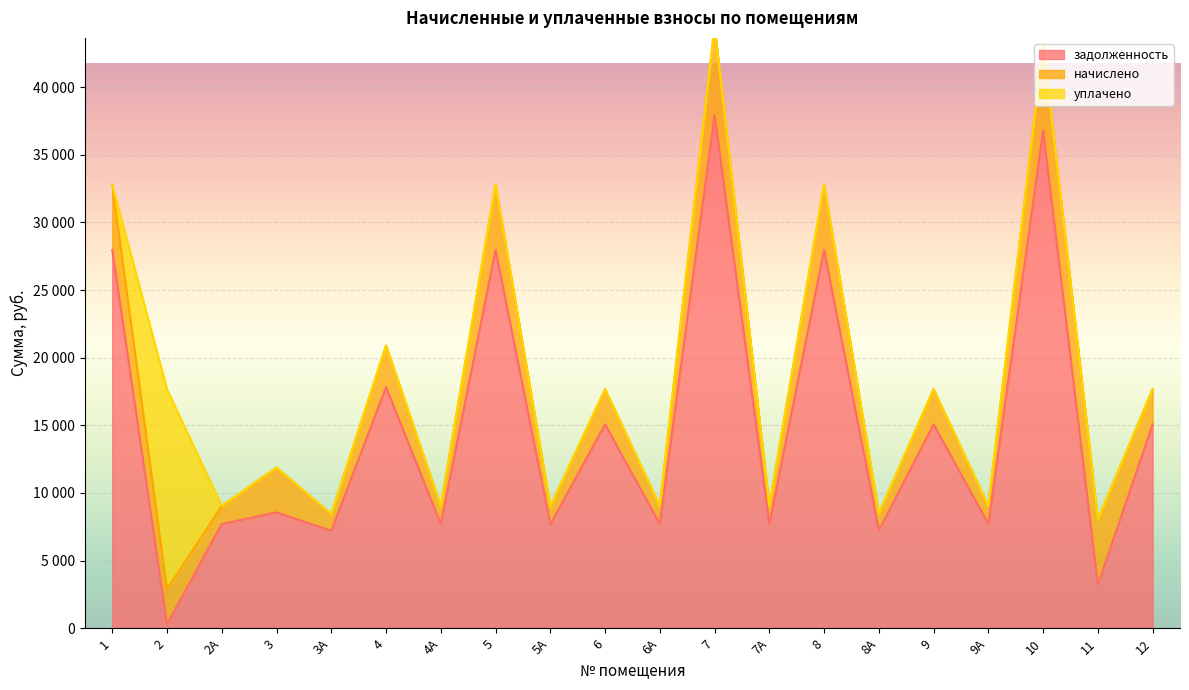

What are all the series names shown in the legend?

задолженность, начислено, уплачено